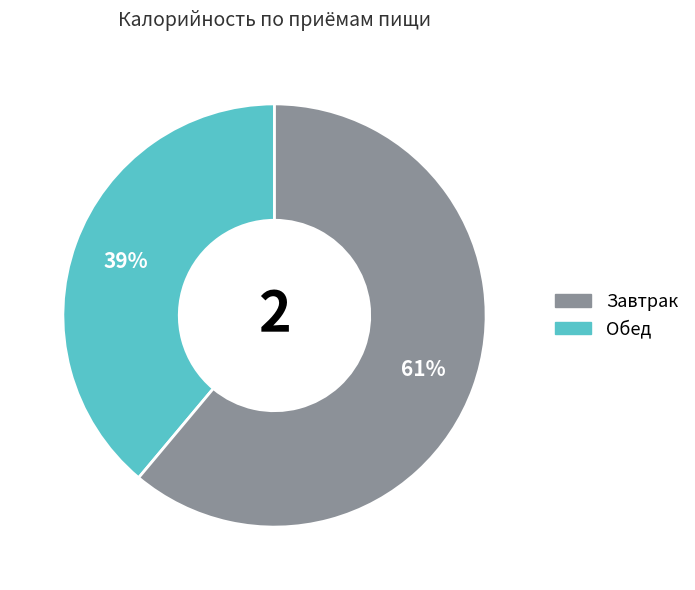

How many slices are in this pie chart?

2